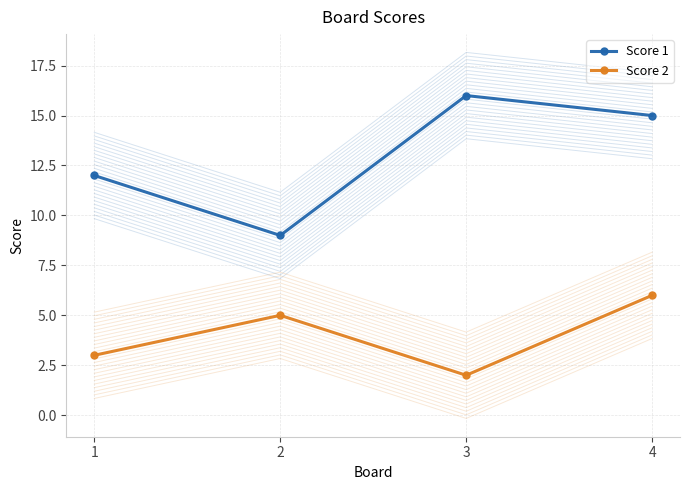

At which label does Score 2 first exceed 5?

4